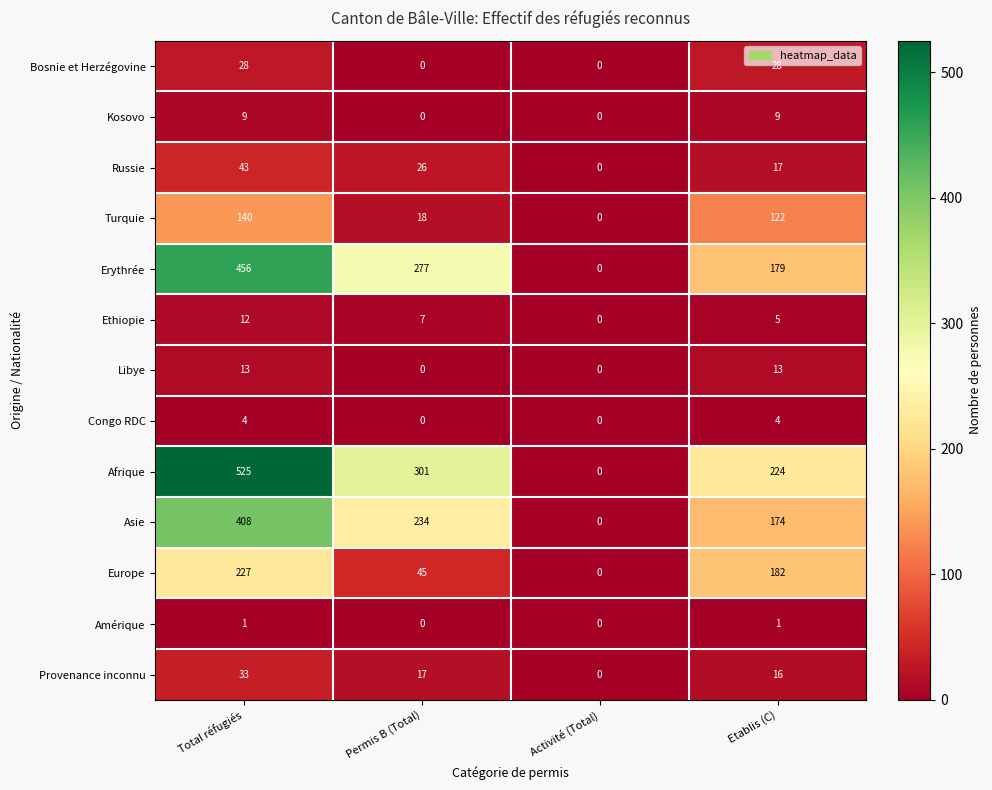

The Europe series shows 383 at Total réfugiés. True or false?

False